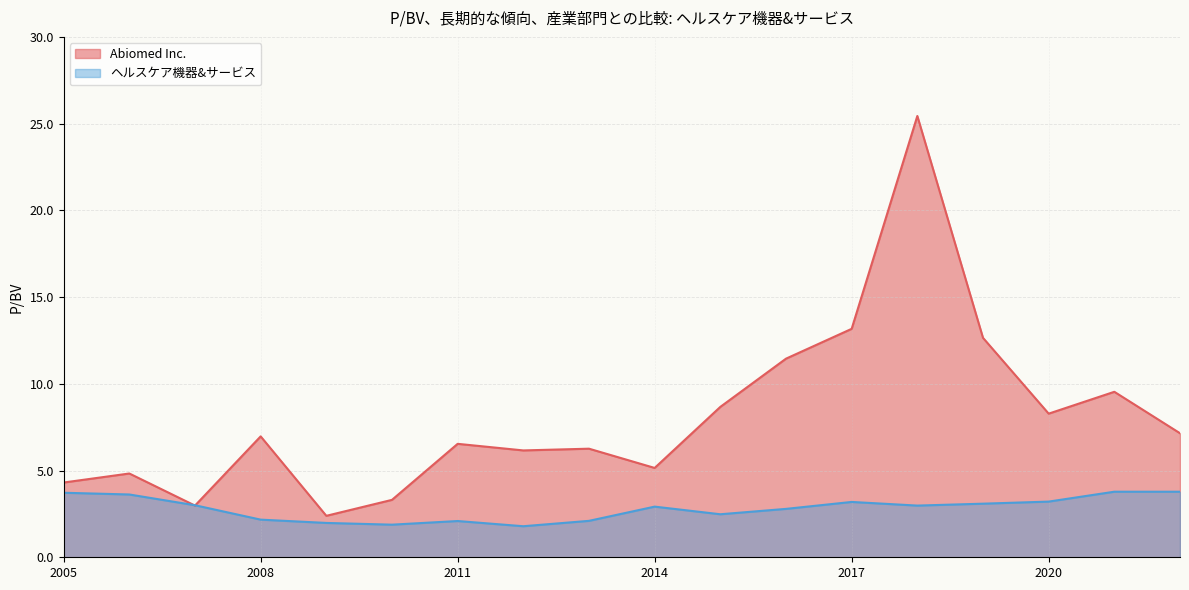

Which series has the largest range (max minus min)?

Abiomed Inc.